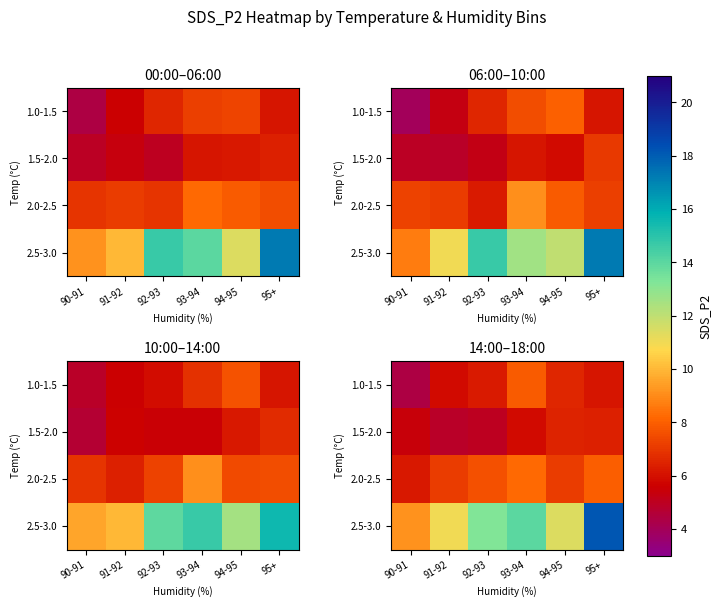

How many values in the 2.5-3.0 series exceed 13?

3